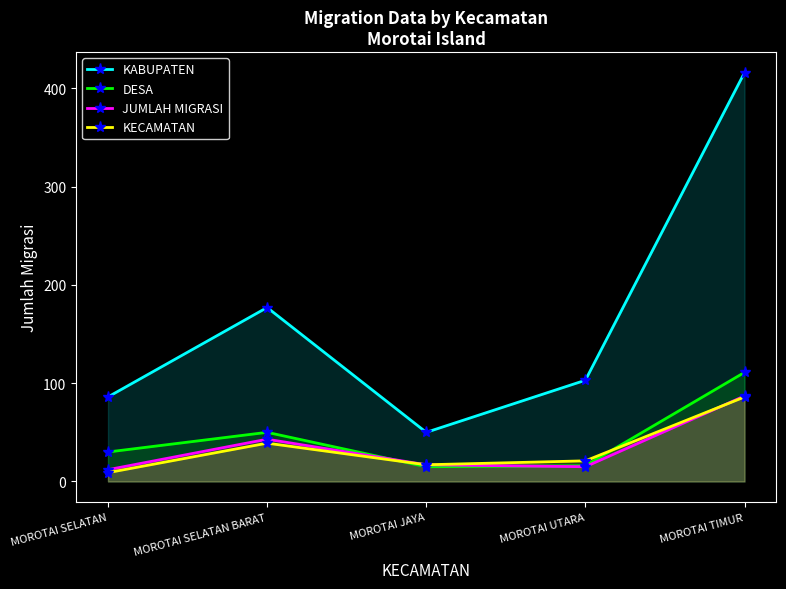

True or false: KABUPATEN has a value of 150 at MOROTAI UTARA.

False